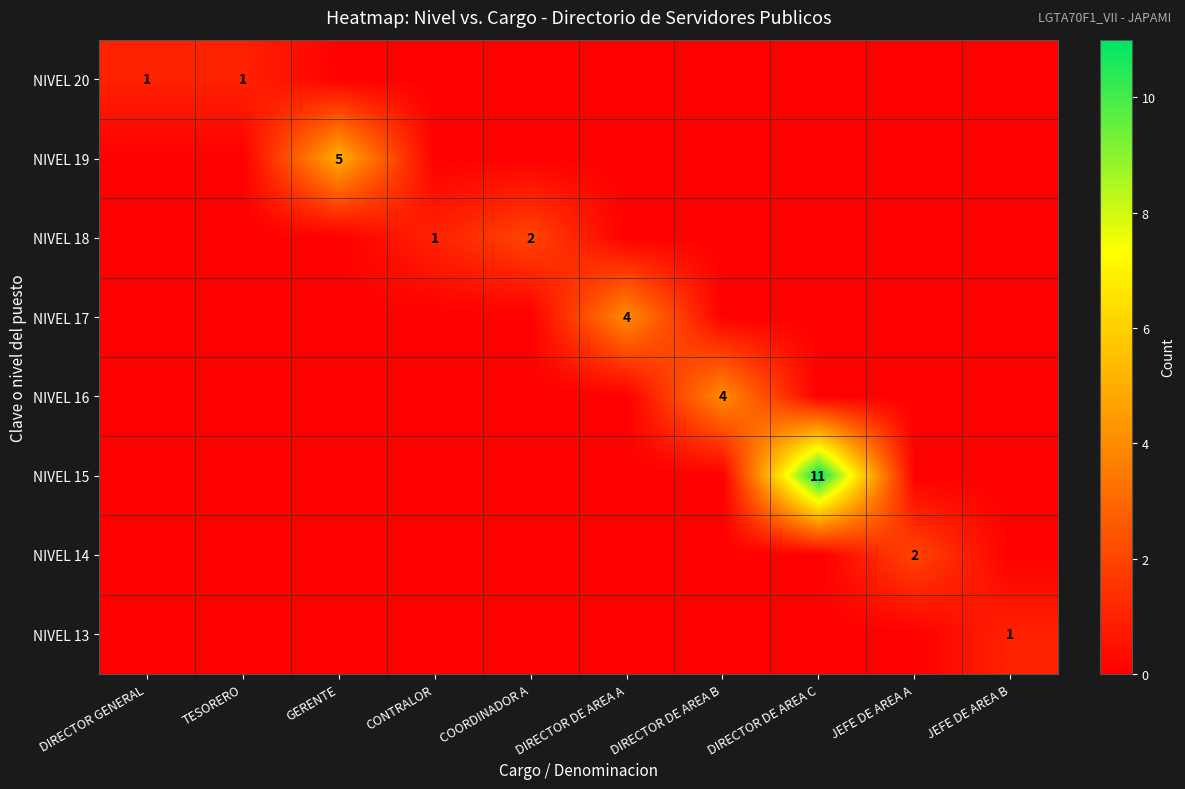

True or false: NIVEL 19 has a value of 2 at GERENTE.

False